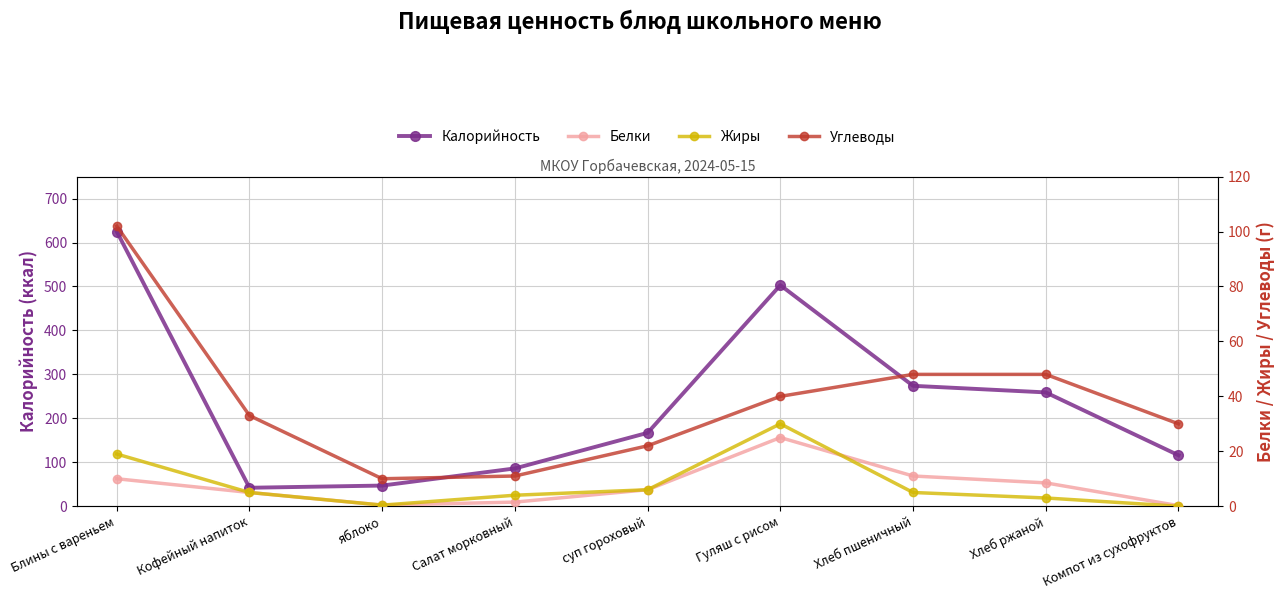

What is the label of the 5th point from the left?

суп гороховый